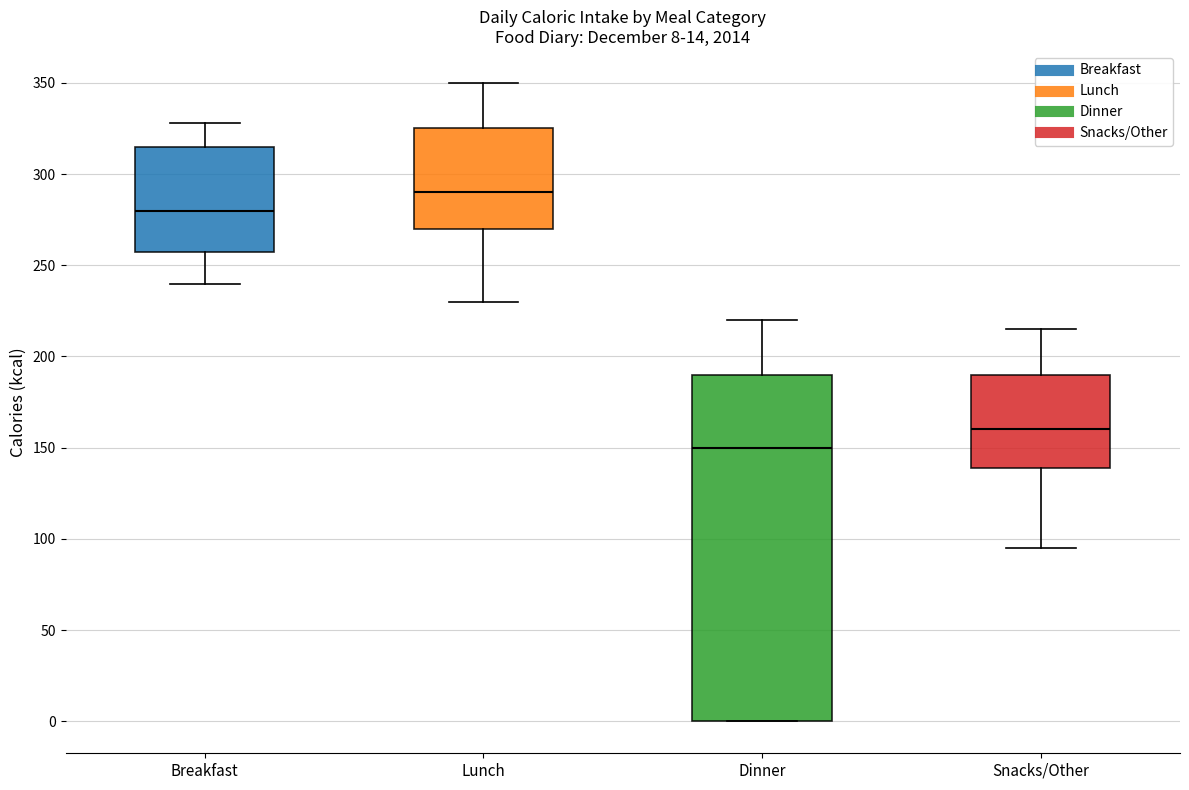

Which box has the lowest median line?

Dinner